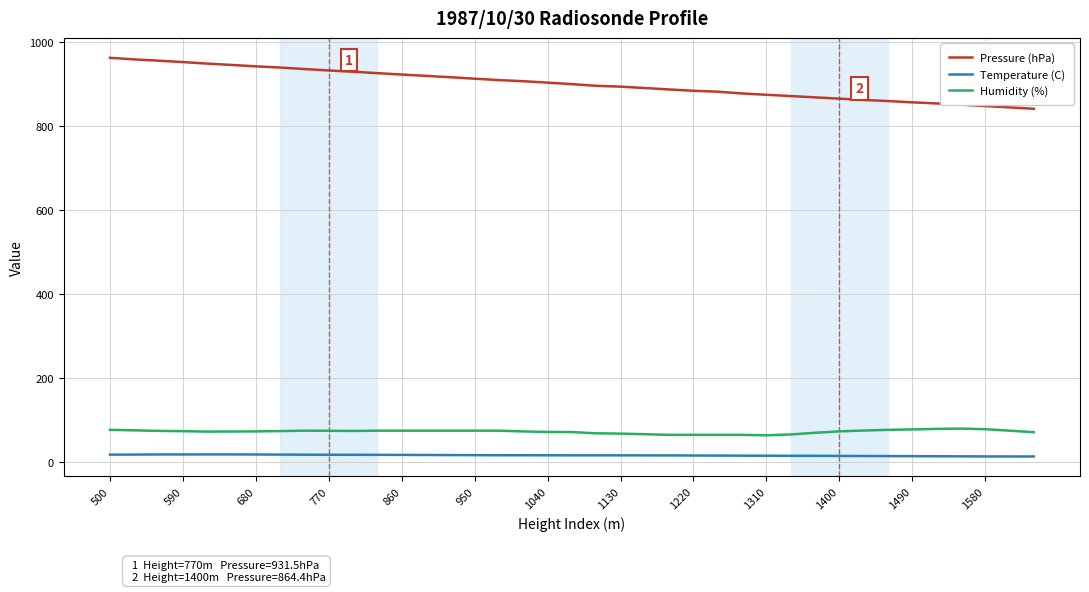

What is the minimum value for Pressure (hPa)?

840.3